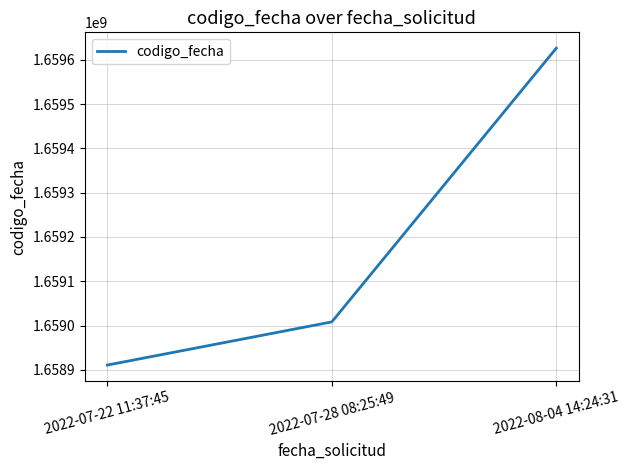

What is the change in value from 2022-07-22 11:37:45 to 2022-07-28 08:25:49?

+97481